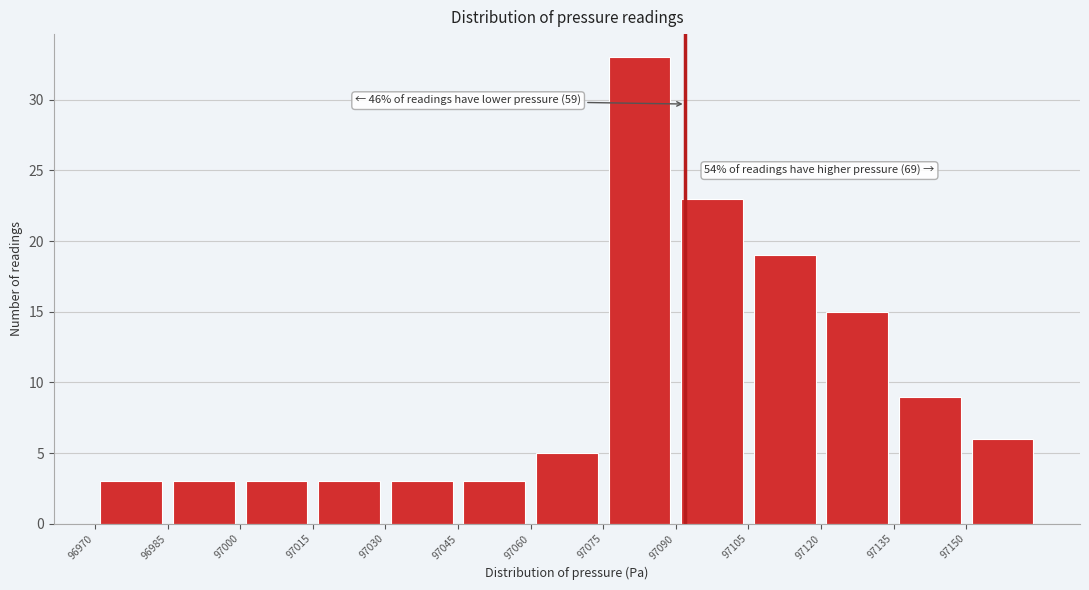

Over which range of the x-axis is the bar tallest?

97075 to 97090